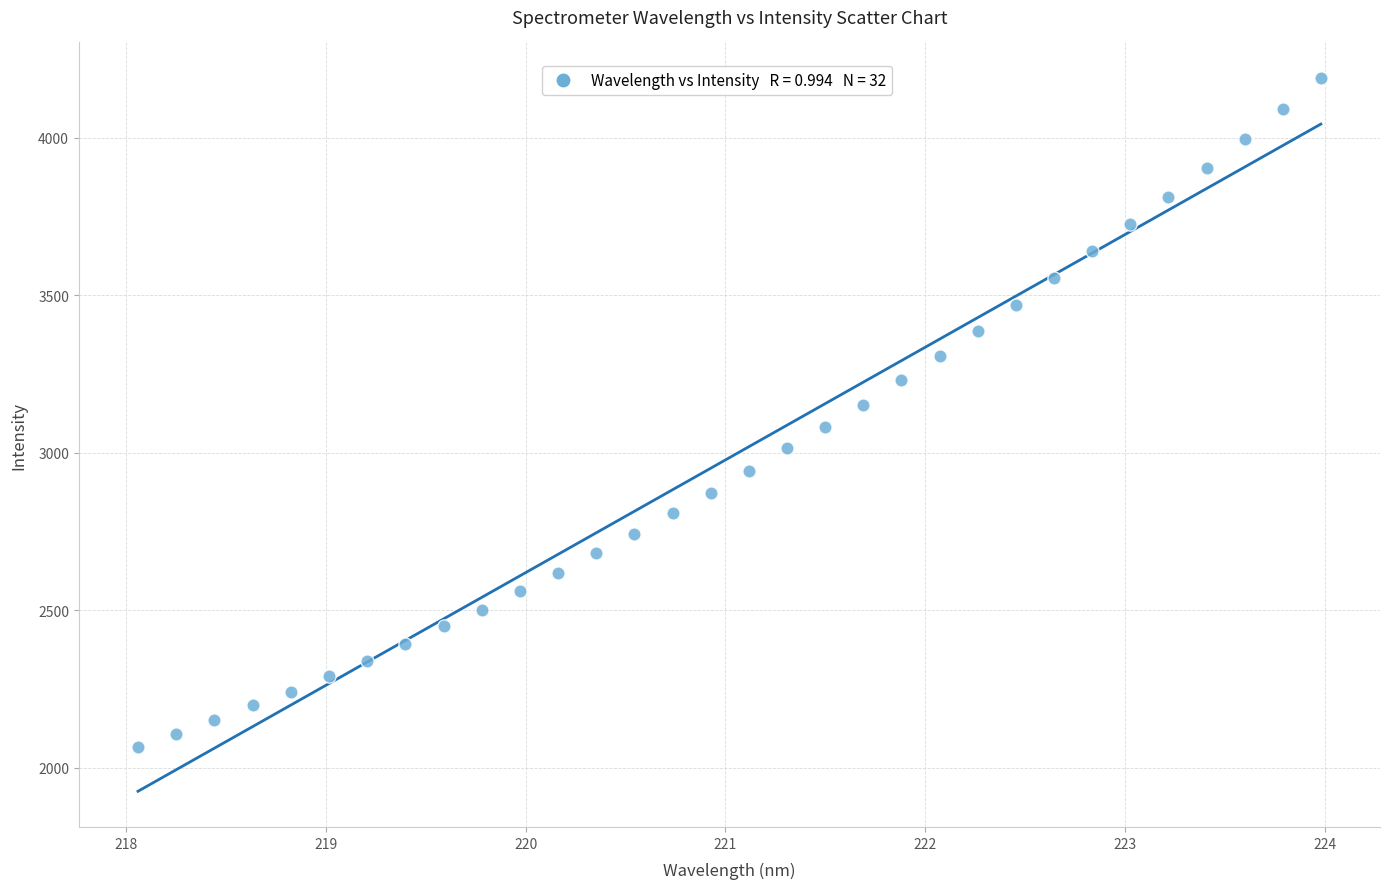

What is the range of X values (max minus min)?

5.9